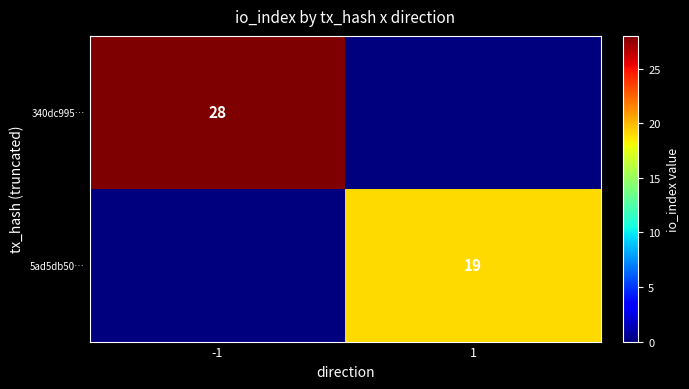

Is it true that 340dc995… equals 28 at -1?

True